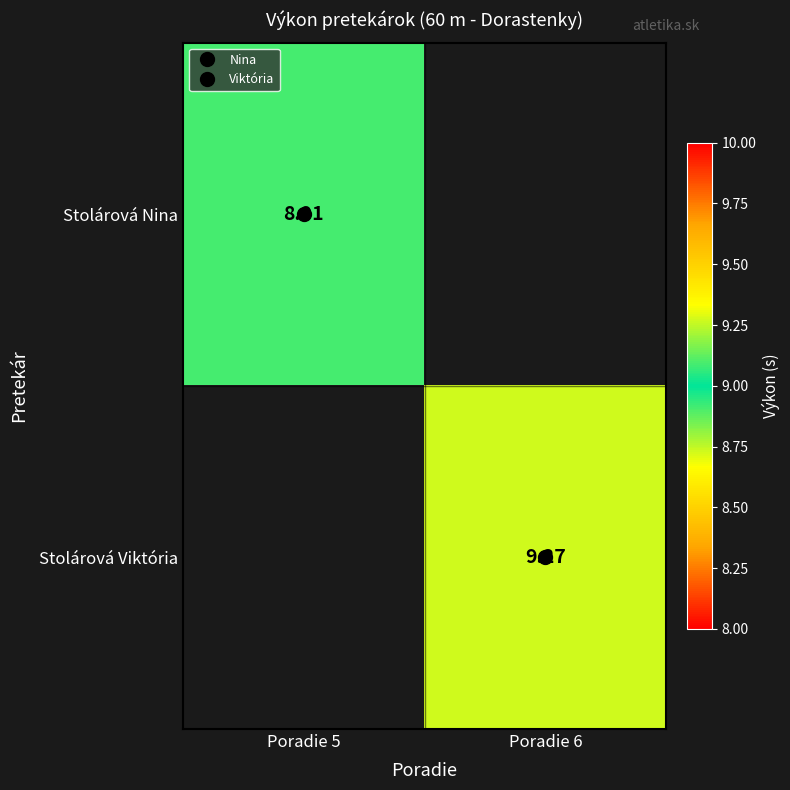

Rank the categories by Stolárová Viktória value from highest to lowest.

Poradie 5, Poradie 6